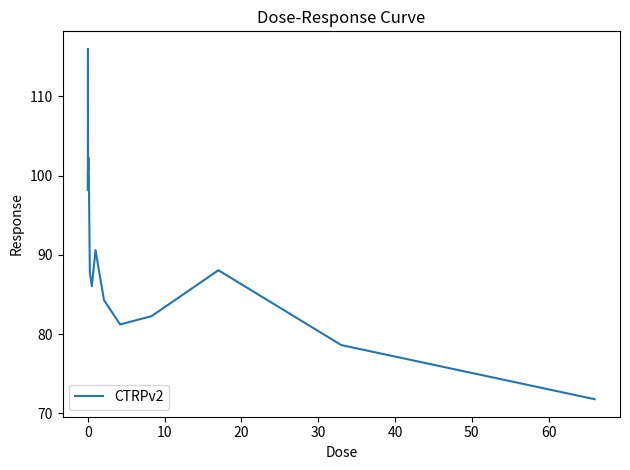

What is the minimum value shown in the chart?

71.8